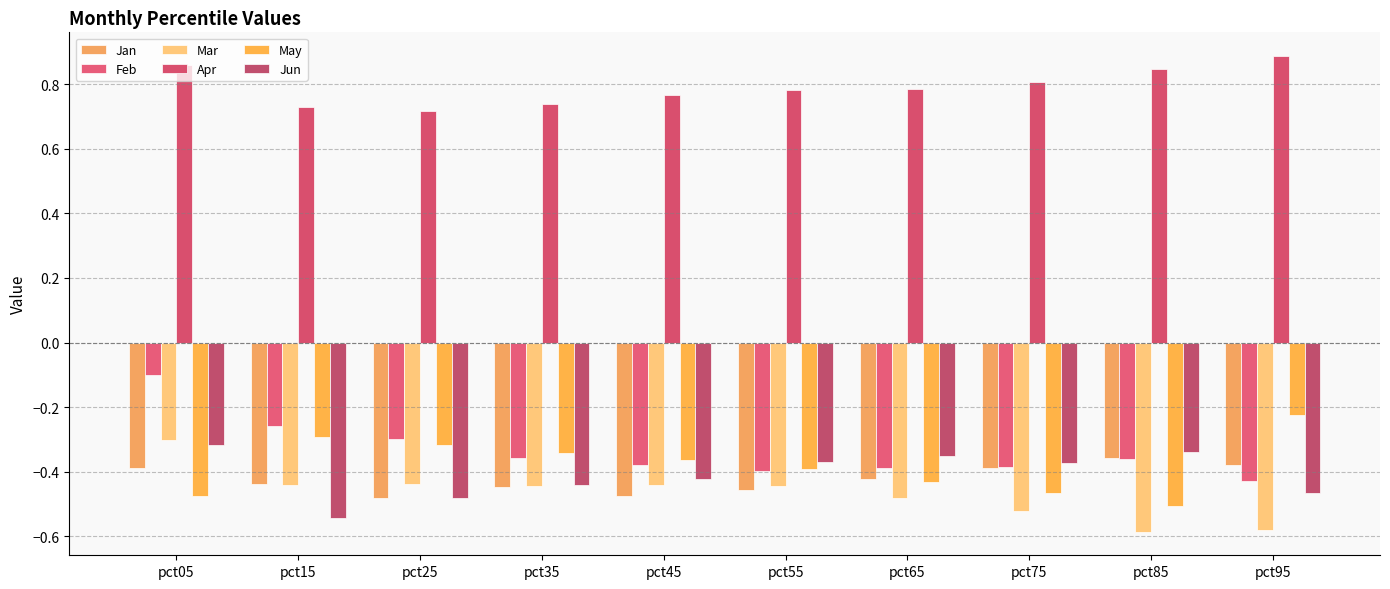

At how many categories does at least one series exceed 0?

10